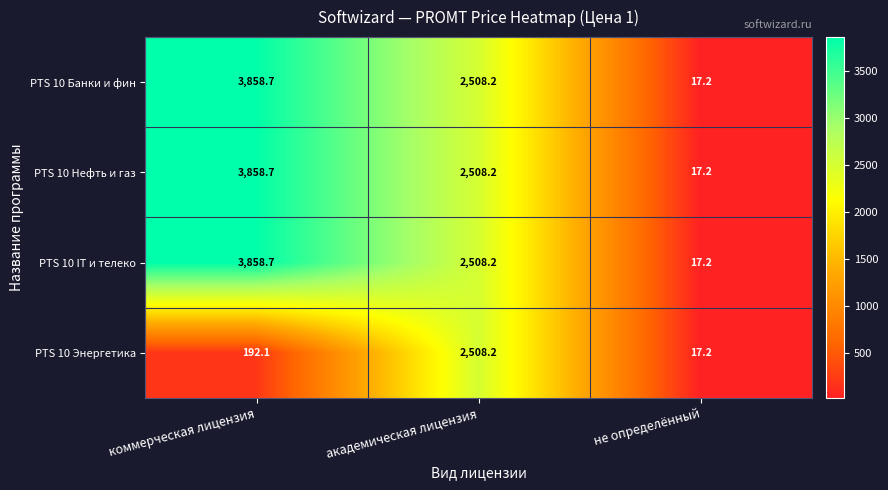

Between коммерческая лицензия and академическая лицензия, which series saw the biggest shift?

PTS 10 Энергетика